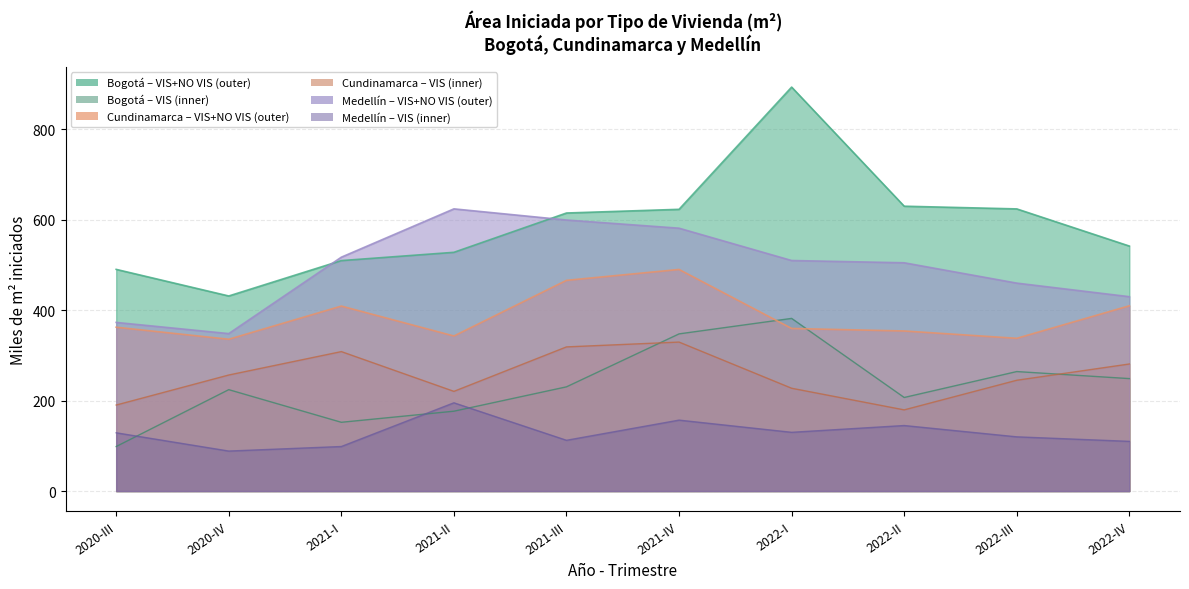

How many interior local peaks does the VIS Apartamentos (Bogota) series have?

3